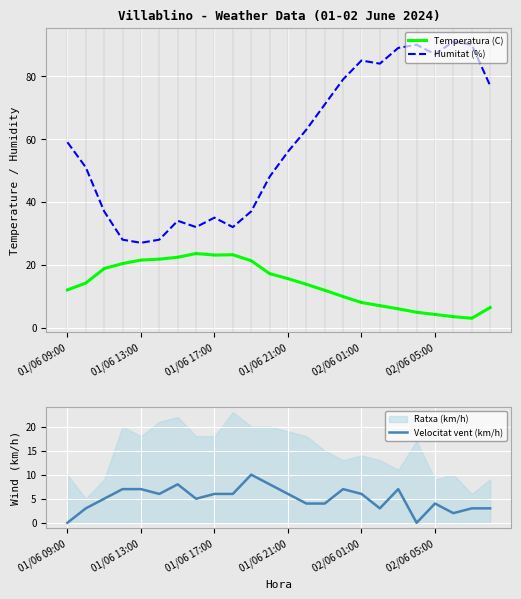

At which category does the chart reach its minimum across all series?

01/06 09:00